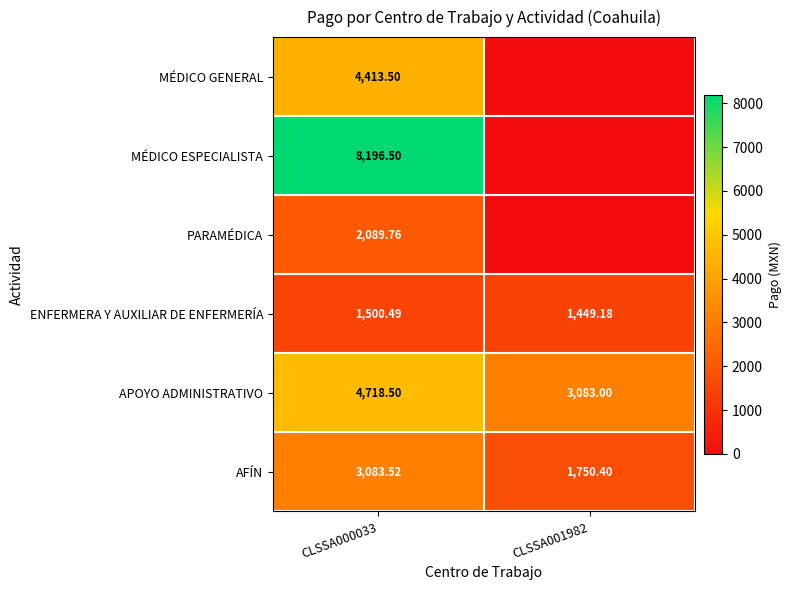

Is it true that ENFERMERA Y AUXILIAR DE ENFERMERÍA equals 1500.5 at CLSSA000033?

True